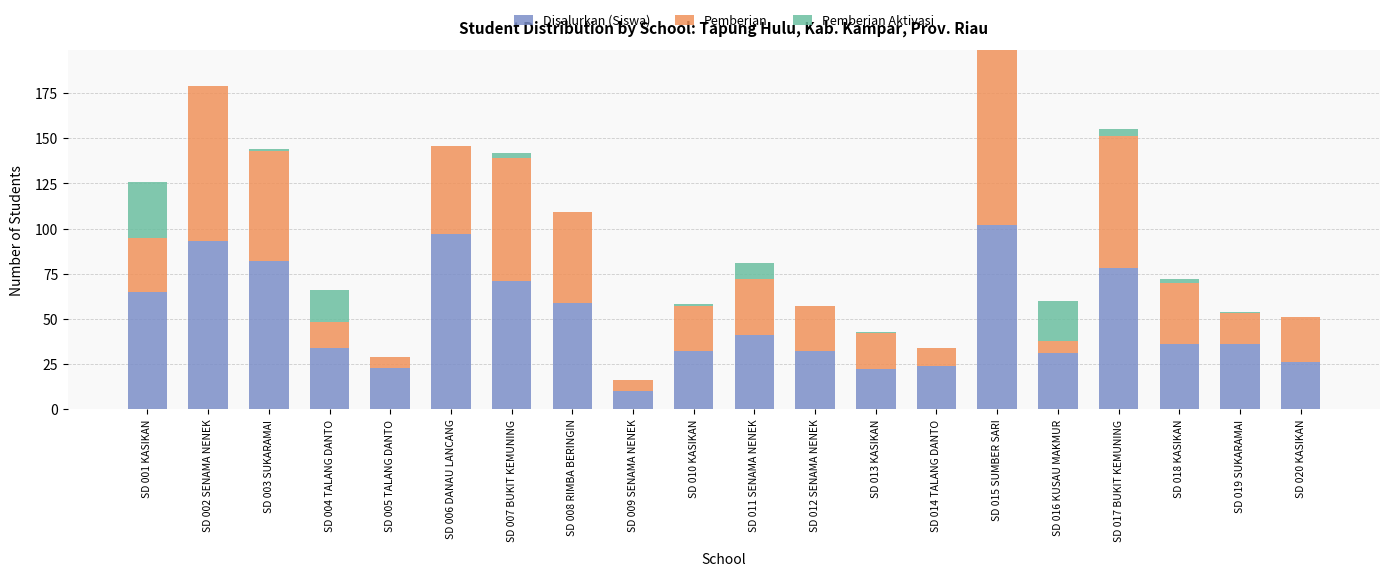

Is it true that Disalurkan (Siswa) equals 23 at SD 005 TALANG DANTO?

True